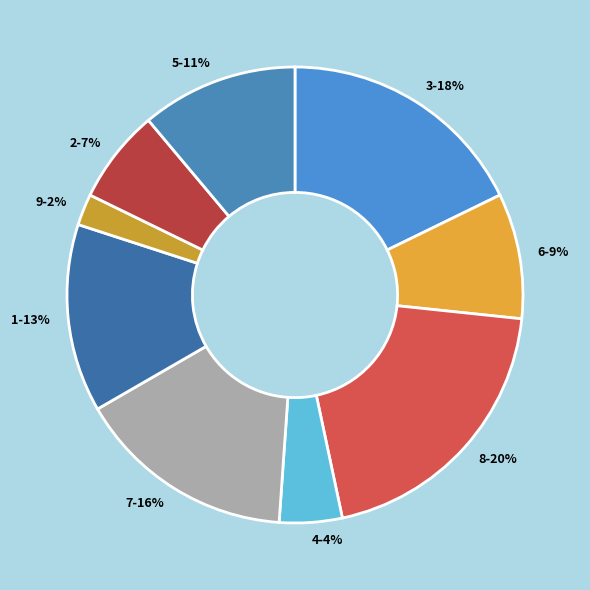

Count the number of slices in the pie.

9